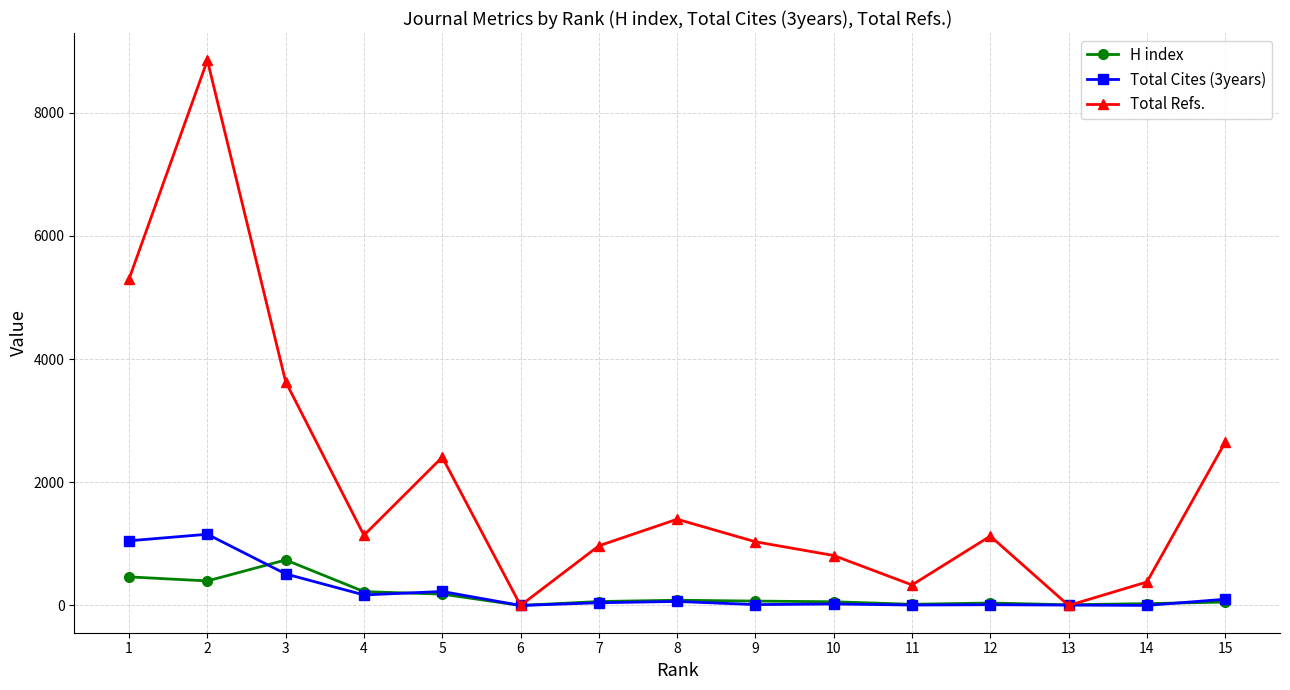

What is the sum of the H index values at 12 and 9?

111